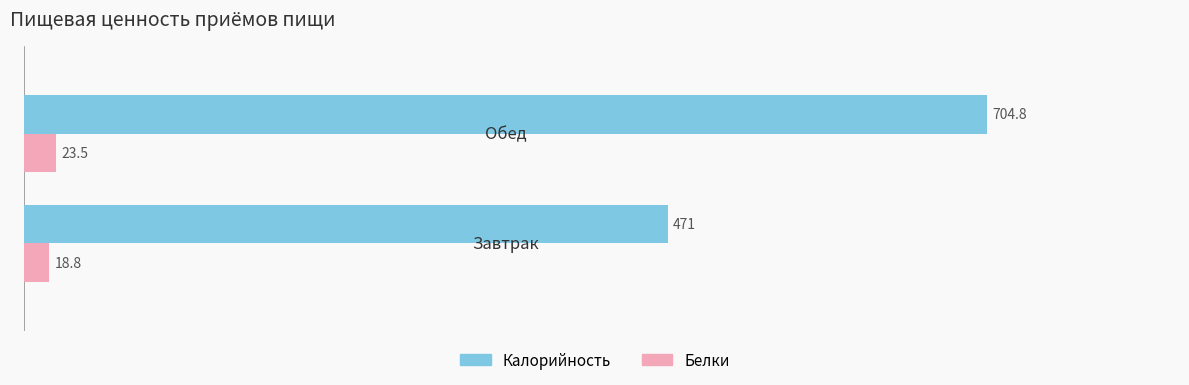

What is the lowest value of the Белки series?

18.8